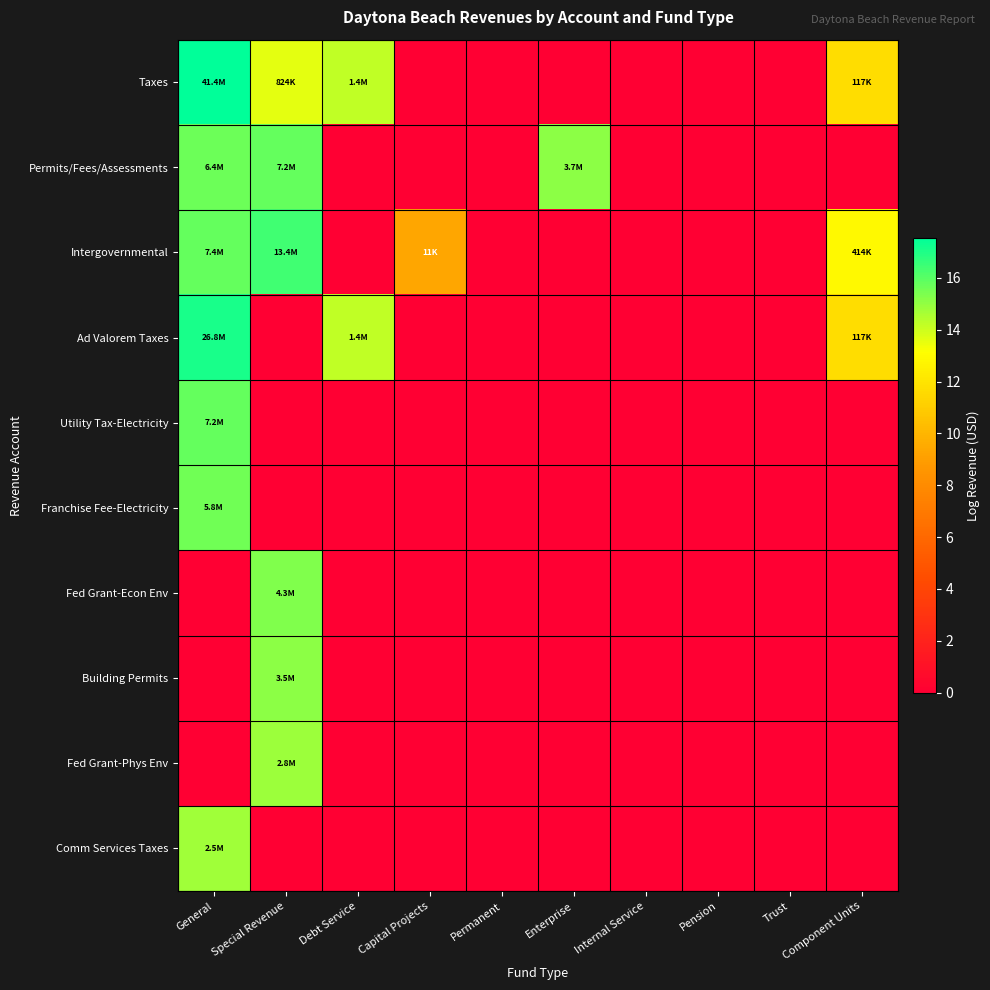

Reading right to left, extract all data points from this chart.

Taxes: Component Units=11.7	Trust=0.0	Pension=0.0	Internal Service=0.0	Enterprise=0.0	Permanent=0.0	Capital Projects=0.0	Debt Service=14.2	Special Revenue=13.6	General=17.5
Permits/Fees/Assessments: Component Units=0.0	Trust=0.0	Pension=0.0	Internal Service=0.0	Enterprise=15.1	Permanent=0.0	Capital Projects=0.0	Debt Service=0.0	Special Revenue=15.8	General=15.7
Intergovernmental: Component Units=12.9	Trust=0.0	Pension=0.0	Internal Service=0.0	Enterprise=0.0	Permanent=0.0	Capital Projects=9.3	Debt Service=0.0	Special Revenue=16.4	General=15.8
Ad Valorem Taxes: Component Units=11.7	Trust=0.0	Pension=0.0	Internal Service=0.0	Enterprise=0.0	Permanent=0.0	Capital Projects=0.0	Debt Service=14.2	Special Revenue=0.0	General=17.1
Utility Tax-Electricity: Component Units=0.0	Trust=0.0	Pension=0.0	Internal Service=0.0	Enterprise=0.0	Permanent=0.0	Capital Projects=0.0	Debt Service=0.0	Special Revenue=0.0	General=15.8
Franchise Fee-Electricity: Component Units=0.0	Trust=0.0	Pension=0.0	Internal Service=0.0	Enterprise=0.0	Permanent=0.0	Capital Projects=0.0	Debt Service=0.0	Special Revenue=0.0	General=15.6
Fed Grant-Econ Env: Component Units=0.0	Trust=0.0	Pension=0.0	Internal Service=0.0	Enterprise=0.0	Permanent=0.0	Capital Projects=0.0	Debt Service=0.0	Special Revenue=15.3	General=0.0
Building Permits: Component Units=0.0	Trust=0.0	Pension=0.0	Internal Service=0.0	Enterprise=0.0	Permanent=0.0	Capital Projects=0.0	Debt Service=0.0	Special Revenue=15.1	General=0.0
Fed Grant-Phys Env: Component Units=0.0	Trust=0.0	Pension=0.0	Internal Service=0.0	Enterprise=0.0	Permanent=0.0	Capital Projects=0.0	Debt Service=0.0	Special Revenue=14.8	General=0.0
Comm Services Taxes: Component Units=0.0	Trust=0.0	Pension=0.0	Internal Service=0.0	Enterprise=0.0	Permanent=0.0	Capital Projects=0.0	Debt Service=0.0	Special Revenue=0.0	General=14.7